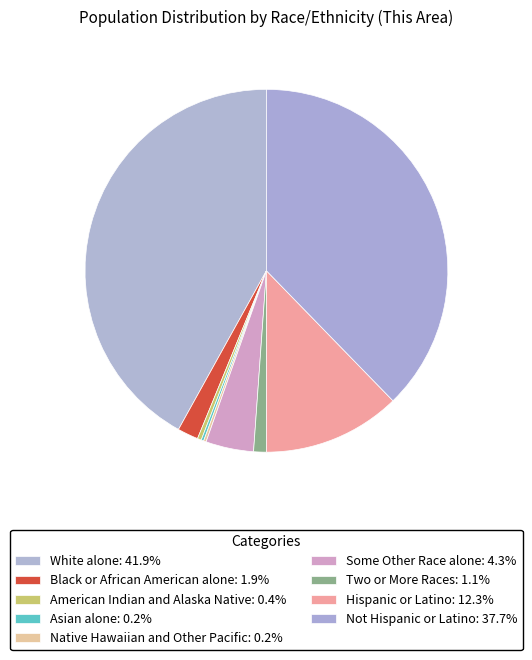

Is the sum of White alone and Asian alone greater than half?

No